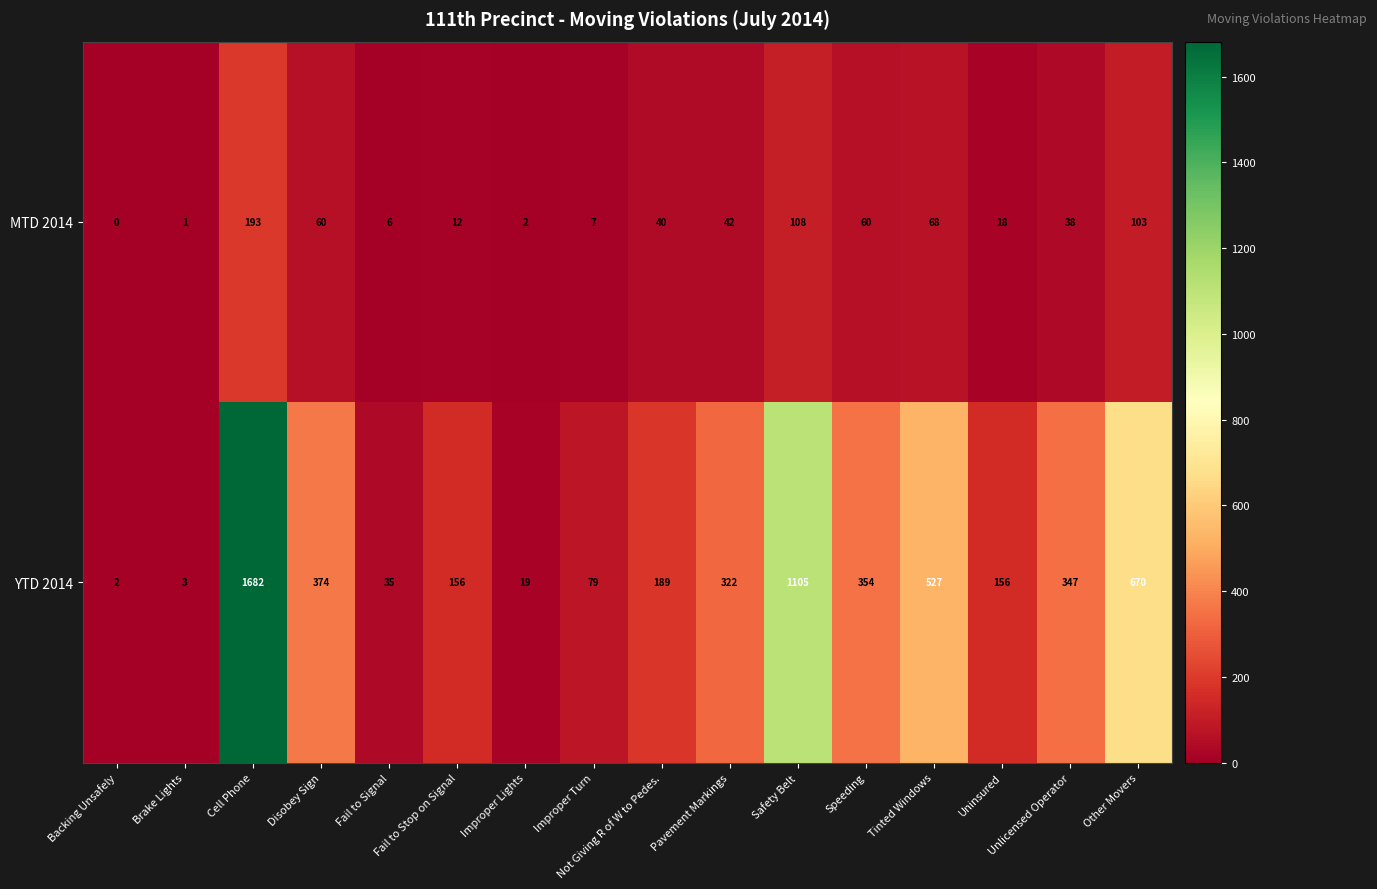

What is the difference between the second highest and minimum values in the YTD 2014 series?

1103